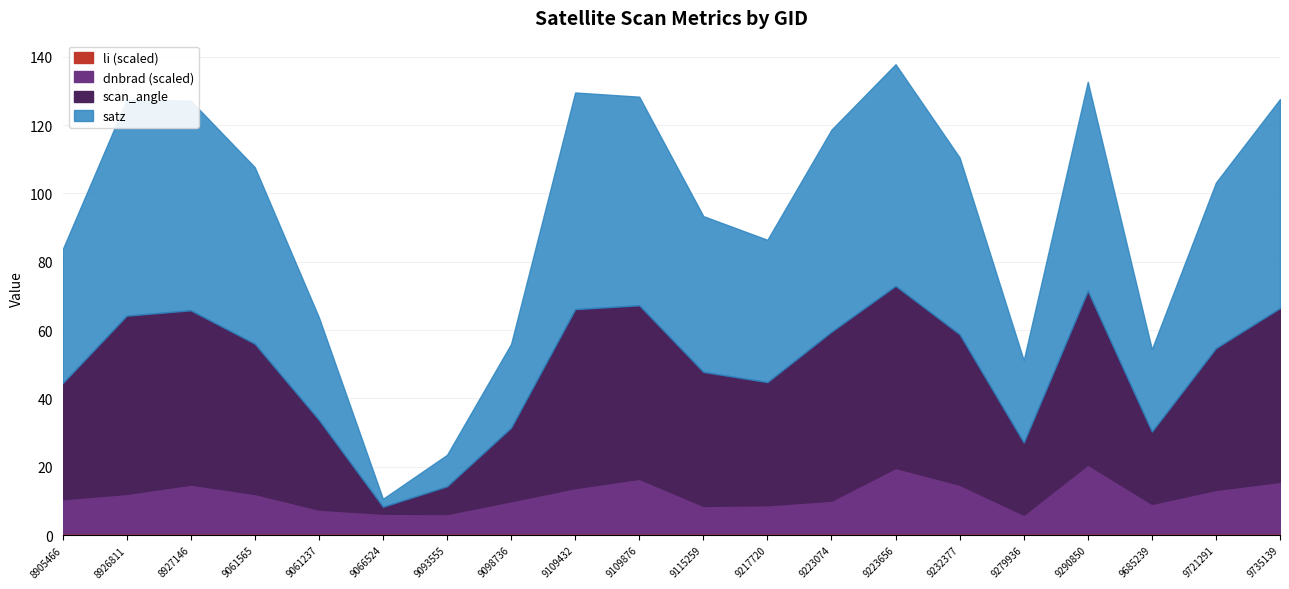

What is the sum of all satz values?

1873.2